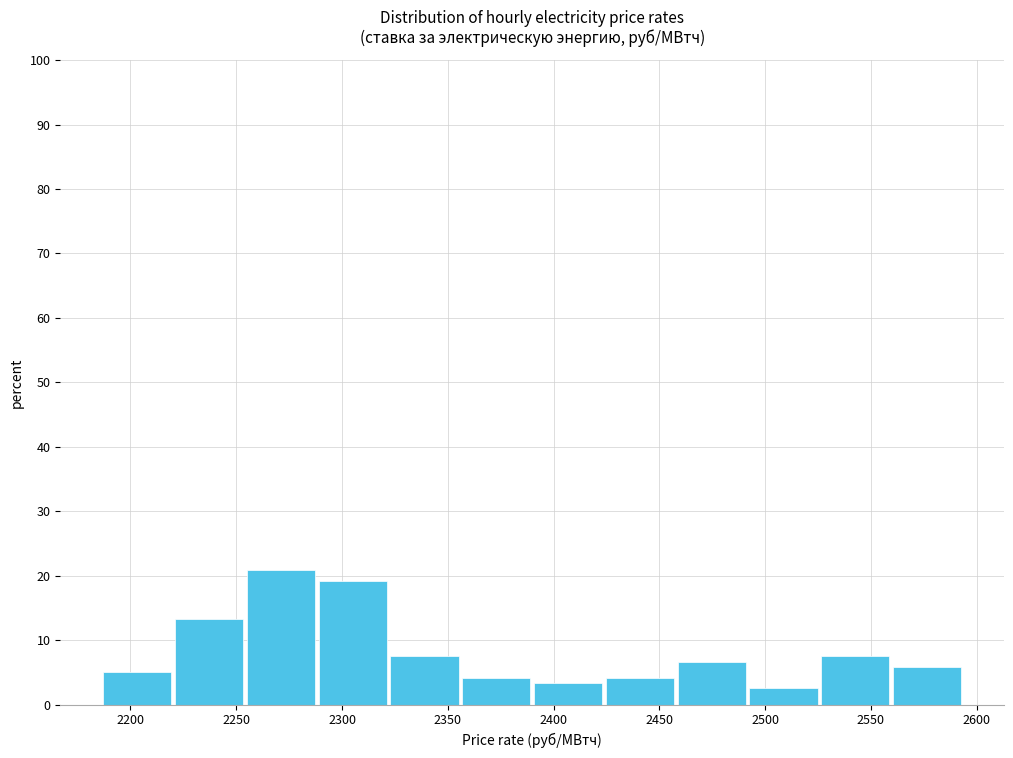

What is the height of the bar covering 2355 to 2390 on the x-axis? Neither the bar edges nor the heights are printed on the chart, so give them approximately, as read against the axes.

4